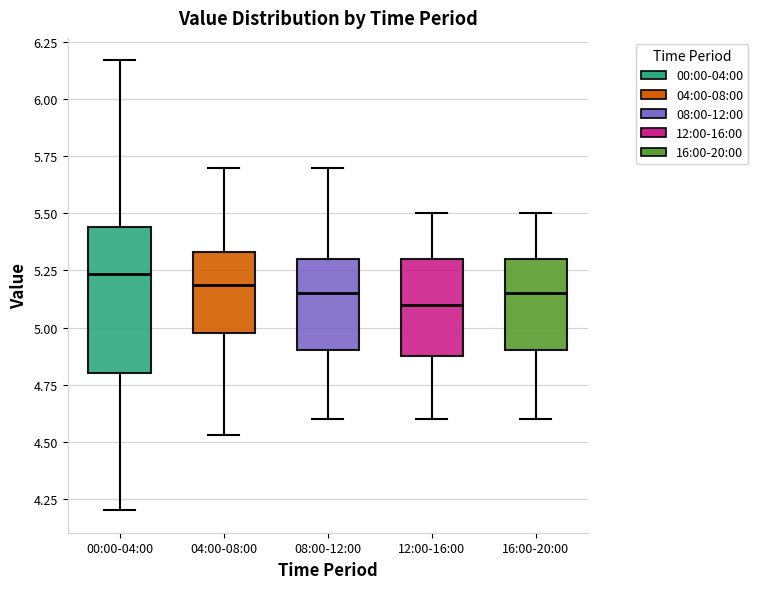

Reading left to right, transcribe this box plot: for each box, give where its median line is, the range the box spans, and where its two whiskers end, as read against the y-axis. The values are not printed on the chart, so give them approximately, as read against the axis.

00:00-04:00: median 5.25, box 4.80 to 5.45, whiskers 4.20 to 6.15
04:00-08:00: median 5.20, box 5.00 to 5.35, whiskers 4.55 to 5.70
08:00-12:00: median 5.15, box 4.90 to 5.30, whiskers 4.60 to 5.70
12:00-16:00: median 5.10, box 4.90 to 5.30, whiskers 4.60 to 5.50
16:00-20:00: median 5.15, box 4.90 to 5.30, whiskers 4.60 to 5.50